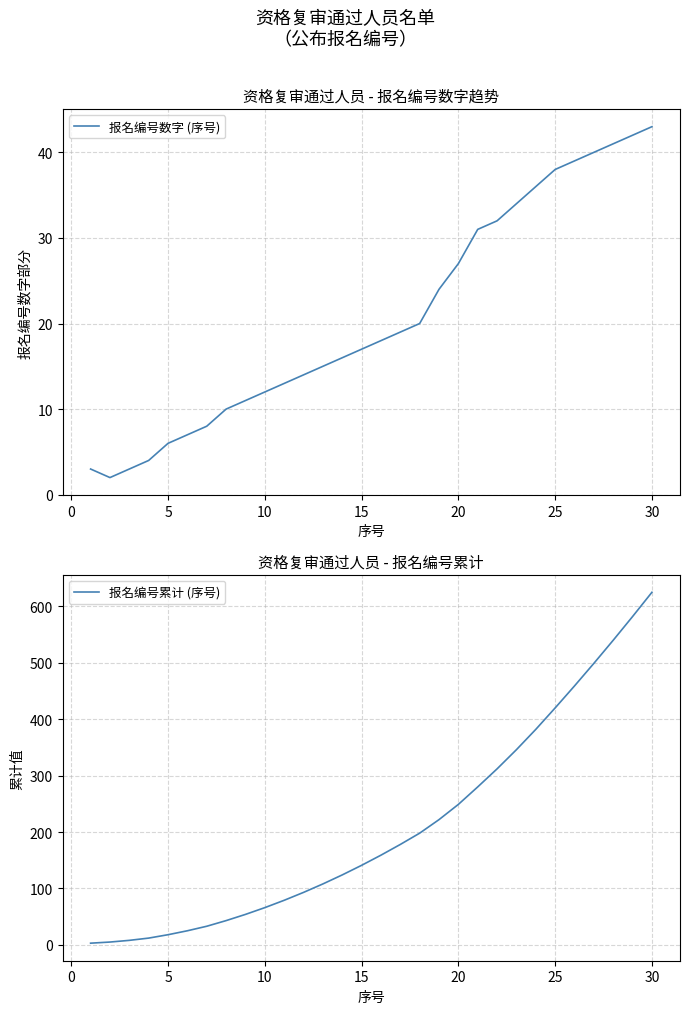

How many distinct data groups are displayed?

2